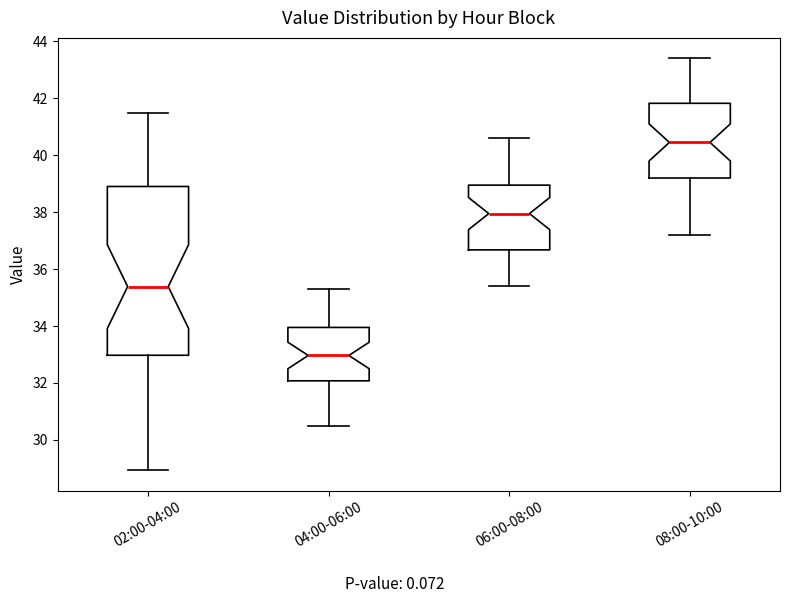

Comparing the boxes themselves (not the whiskers), which one is the tallest?

02:00-04:00